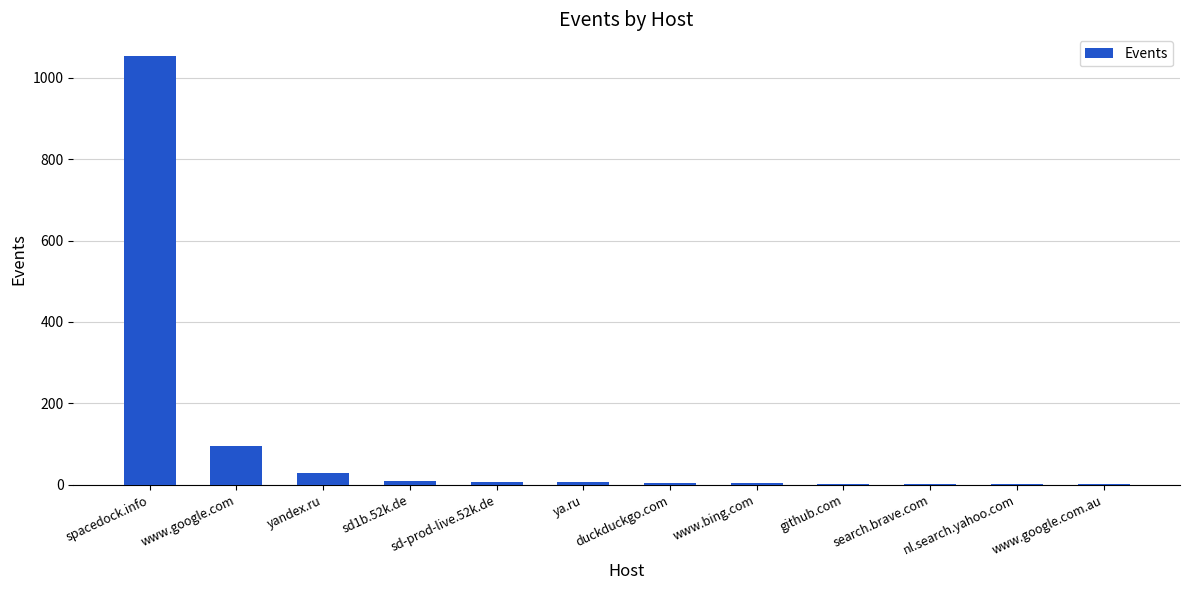

What is the sum of all values?

1214